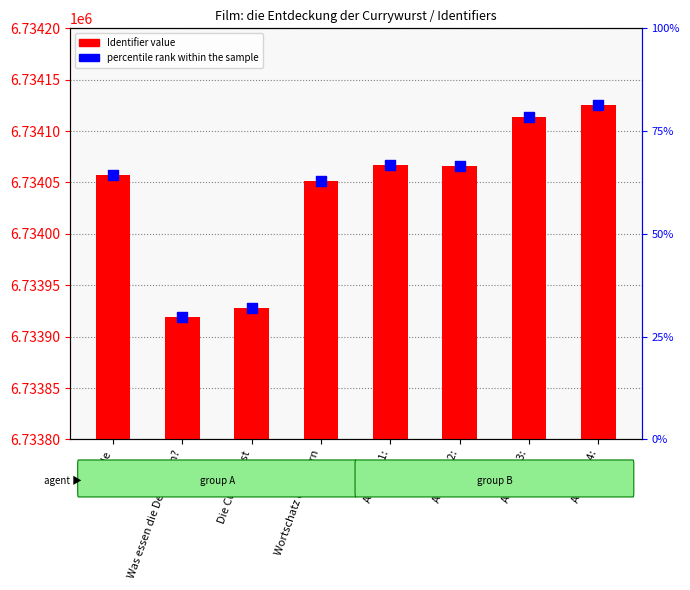

What is the total value across all series at Die Currywurst?

6733960.0